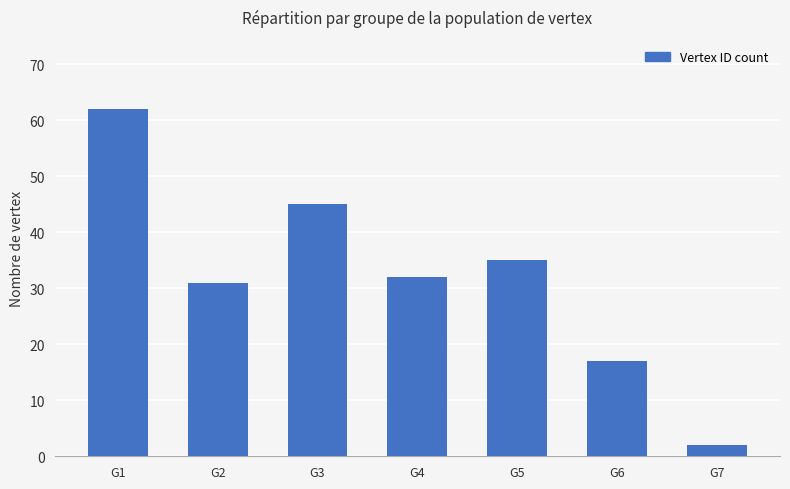

How many bars are there in total?

7